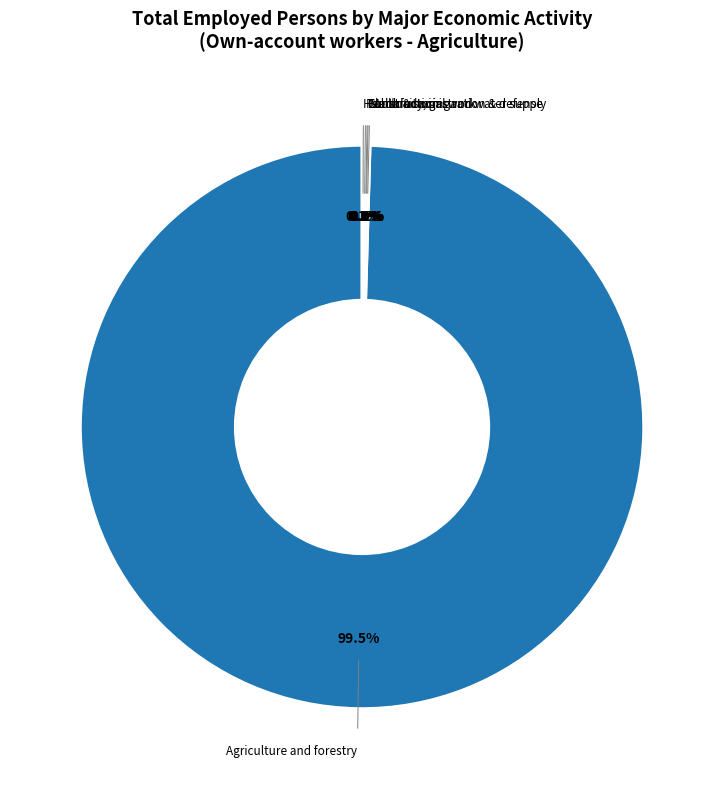

Which slice is the largest?

Agriculture and forestry